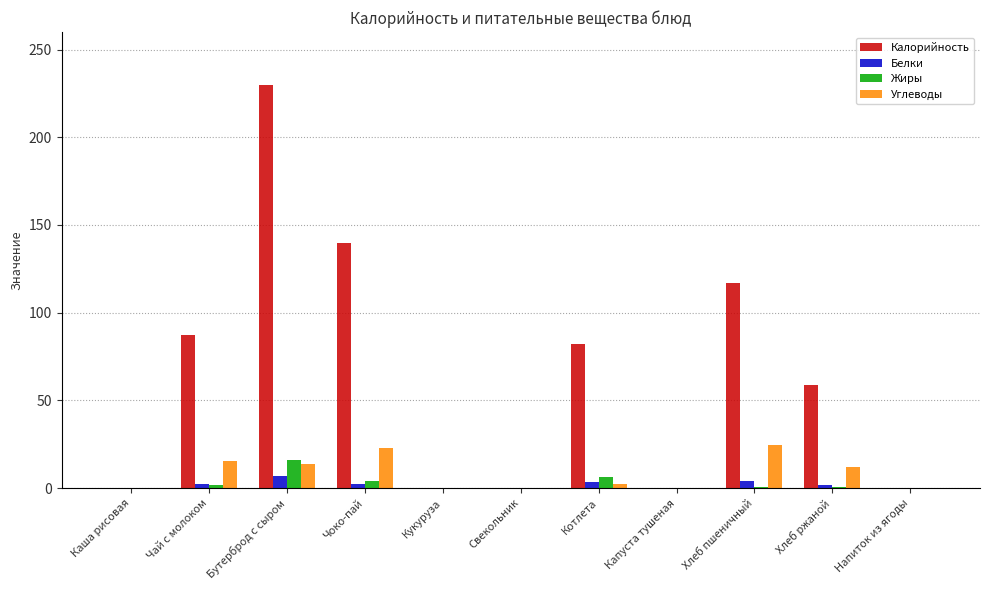

What is the maximum value shown in the chart?

229.6